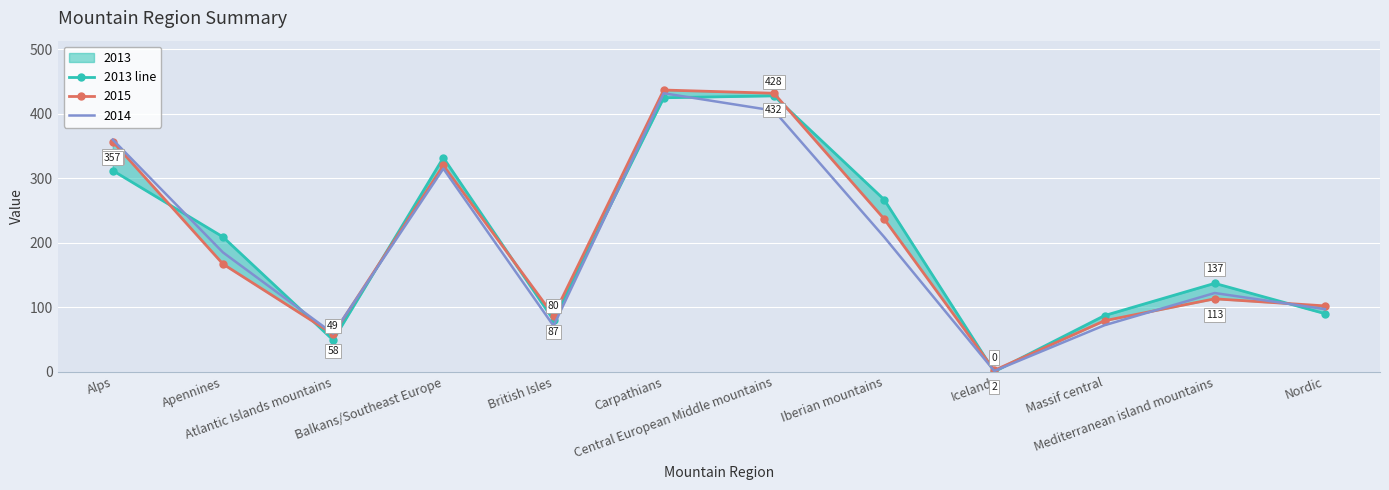

List the labels in order of value, smallest first.

Iceland, Atlantic Islands mountains, British Isles, Massif central, Nordic, Mediterranean island mountains, Apennines, Iberian mountains, Alps, Balkans/Southeast Europe, Carpathians, Central European Middle mountains